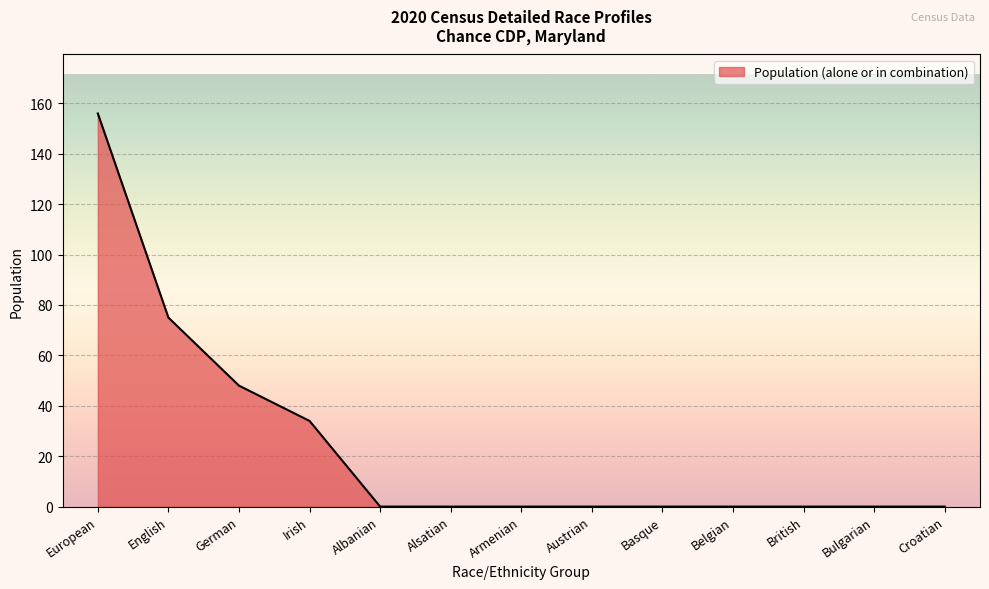

Reading left to right, transcribe all the data shown in this chart.

156	75	48	34	0	0	0	0	0	0	0	0	0